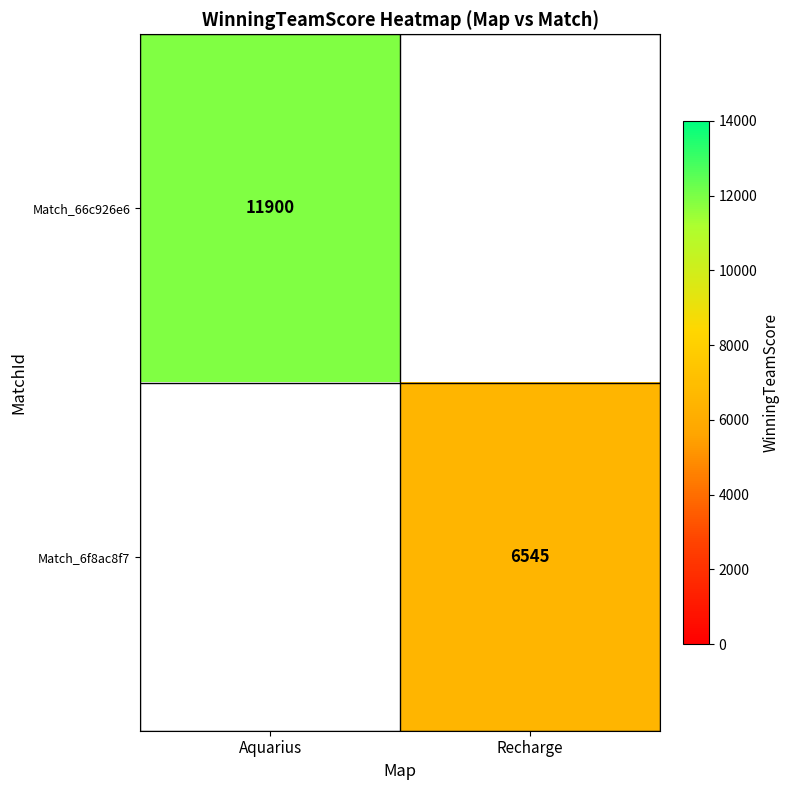

Is the value of Match_6f8ac8f7 at Recharge greater than the value of Match_66c926e6 at Aquarius?

No